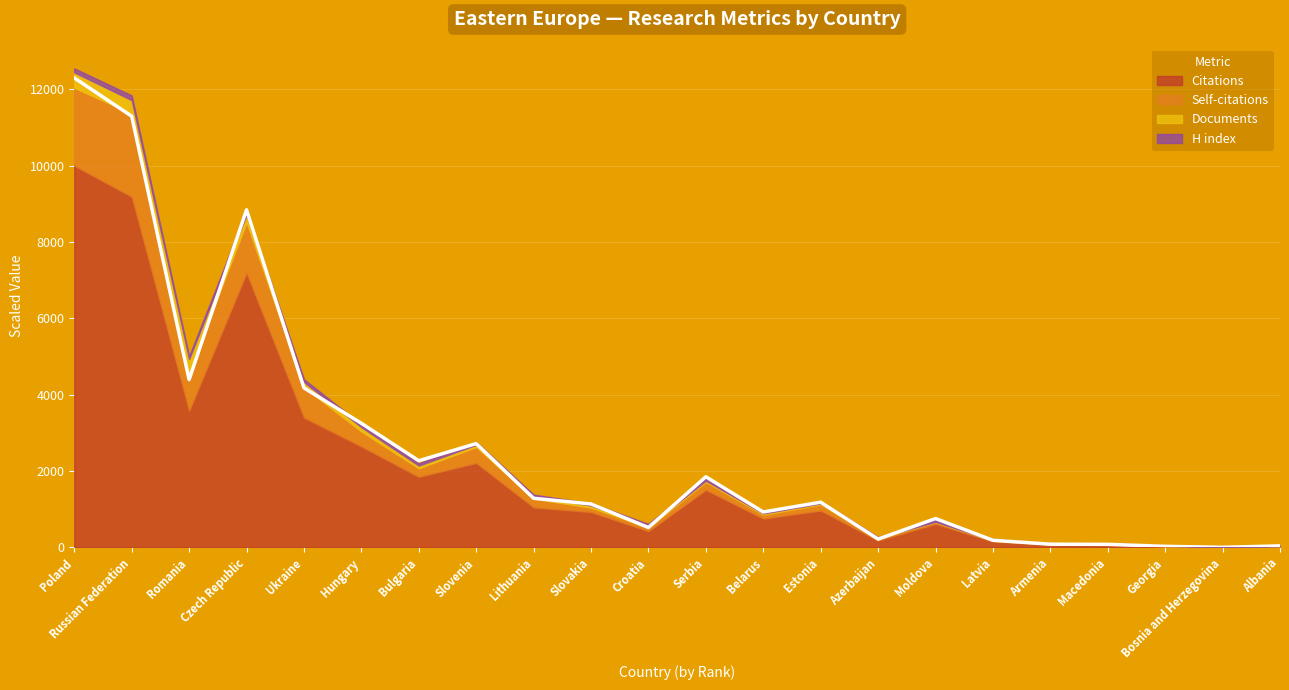

How many lines are shown in the chart?

4